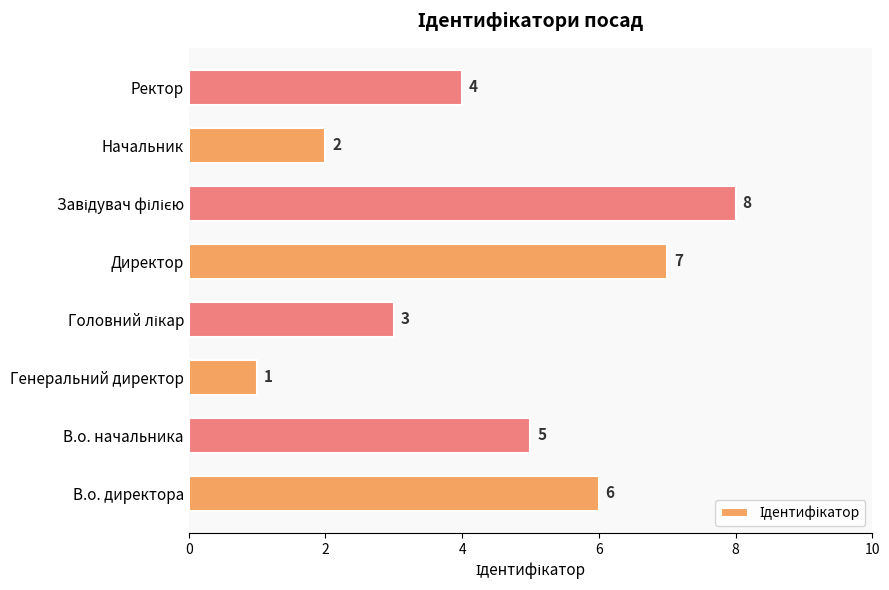

Which has a higher value, Генеральний директор or В.о. директора?

В.о. директора